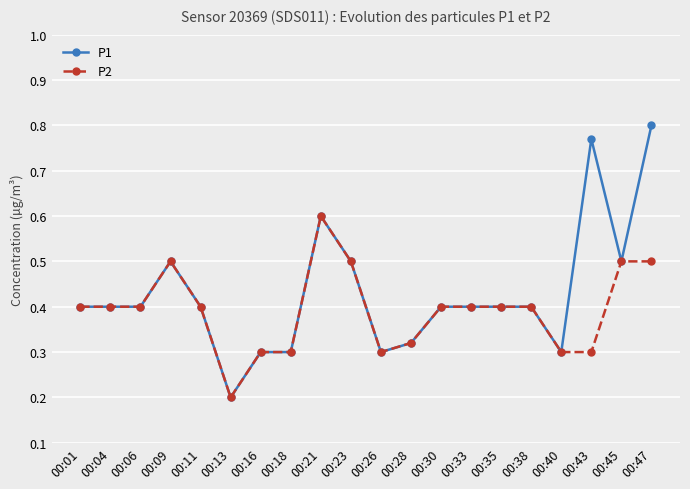

What is the difference between the P1 values at 00:23 and 00:01?

0.1